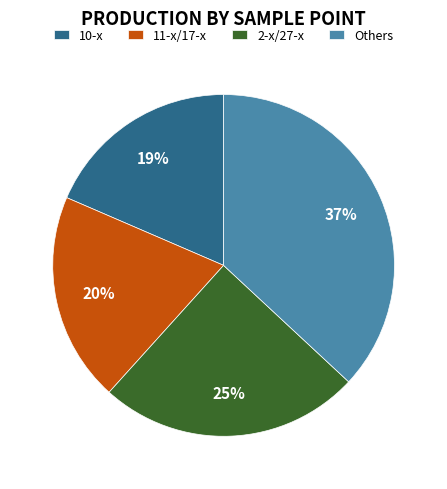

Is the sum of Others and 2-x/27-x greater than half?

Yes